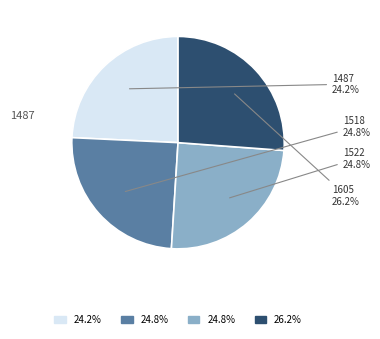

Which slice is the smallest?

1487